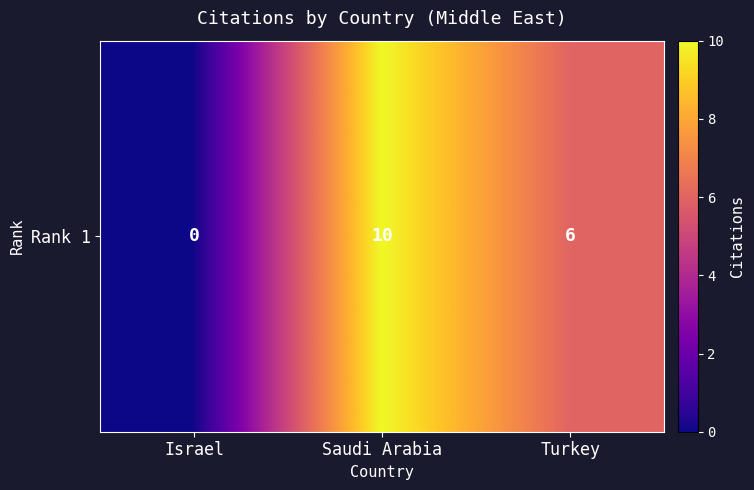

Is it true that the value at Israel is 0?

True